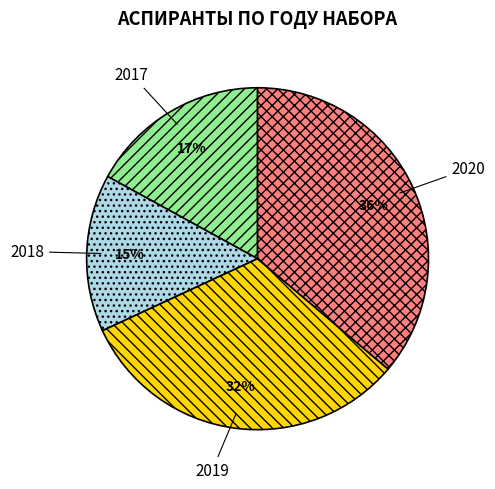

Does any single category account for the majority?

No